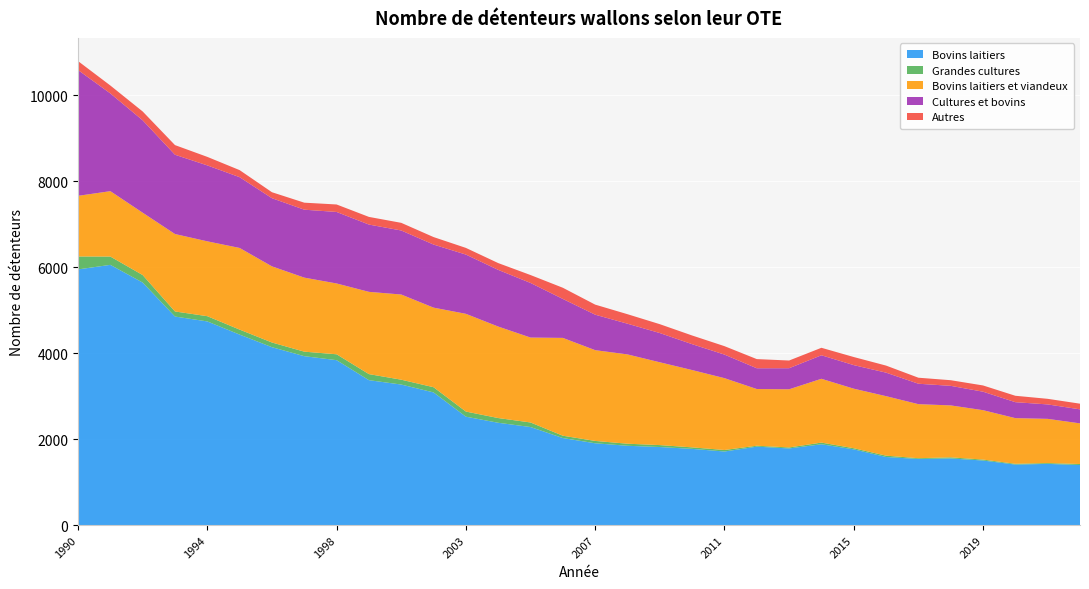

Reading left to right, transcribe all the data shown in this chart.

Bovins laitiers: 5946	6052	5640	4850	4736	4430	4137	3928	3835	3370	3268	3085	2521	2379	2280	2024	1902	1844	1815	1772	1711	1824	1782	1879	1761	1583	1537	1550	1501	1407	1423	1396
Grandes cultures: 301	193	175	118	122	116	109	105	137	141	113	121	119	110	106	54	55	48	45	35	35	21	23	39	26	31	18	25	22	18	19	24
Bovins laitiers et viandeux: 1410	1521	1450	1801	1741	1899	1771	1722	1647	1913	1981	1851	2273	2128	1975	2275	2111	2077	1926	1798	1671	1319	1353	1484	1385	1384	1257	1208	1149	1062	1028	945
Cultures et bovins: 2926	2273	2149	1844	1766	1646	1585	1580	1663	1565	1489	1467	1378	1318	1270	906	825	714	680	602	548	483	490	547	548	547	475	455	430	371	336	326
Autres: 208	184	205	224	198	164	139	163	174	178	178	174	155	158	184	260	234	221	206	202	196	213	179	174	188	164	140	131	145	149	130	132